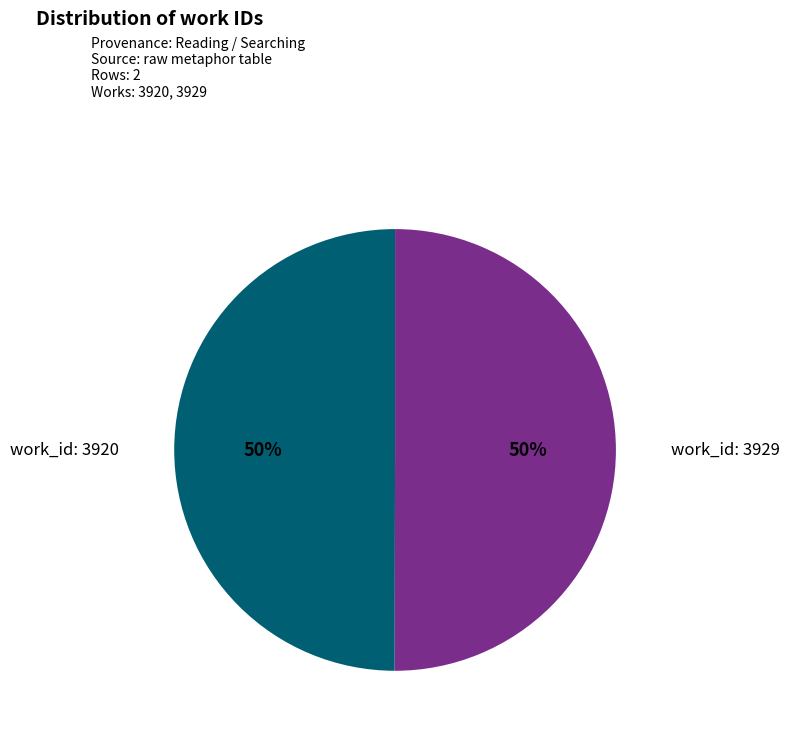

To the nearest percent, what is the average slice percentage?

50%